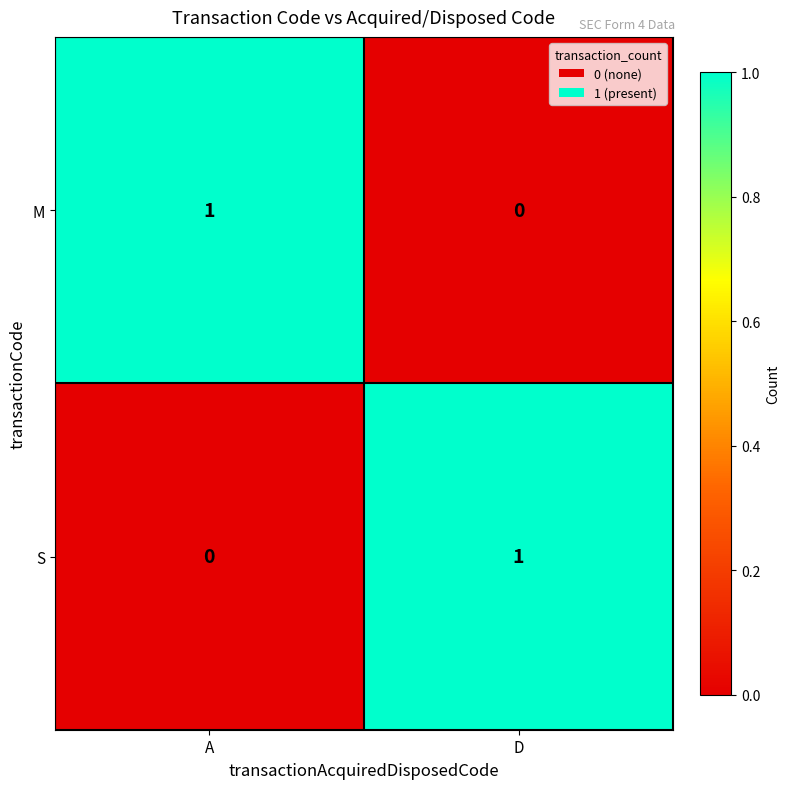

Reading right to left, transcribe all the data shown in this chart.

M: D=0	A=1
S: D=1	A=0